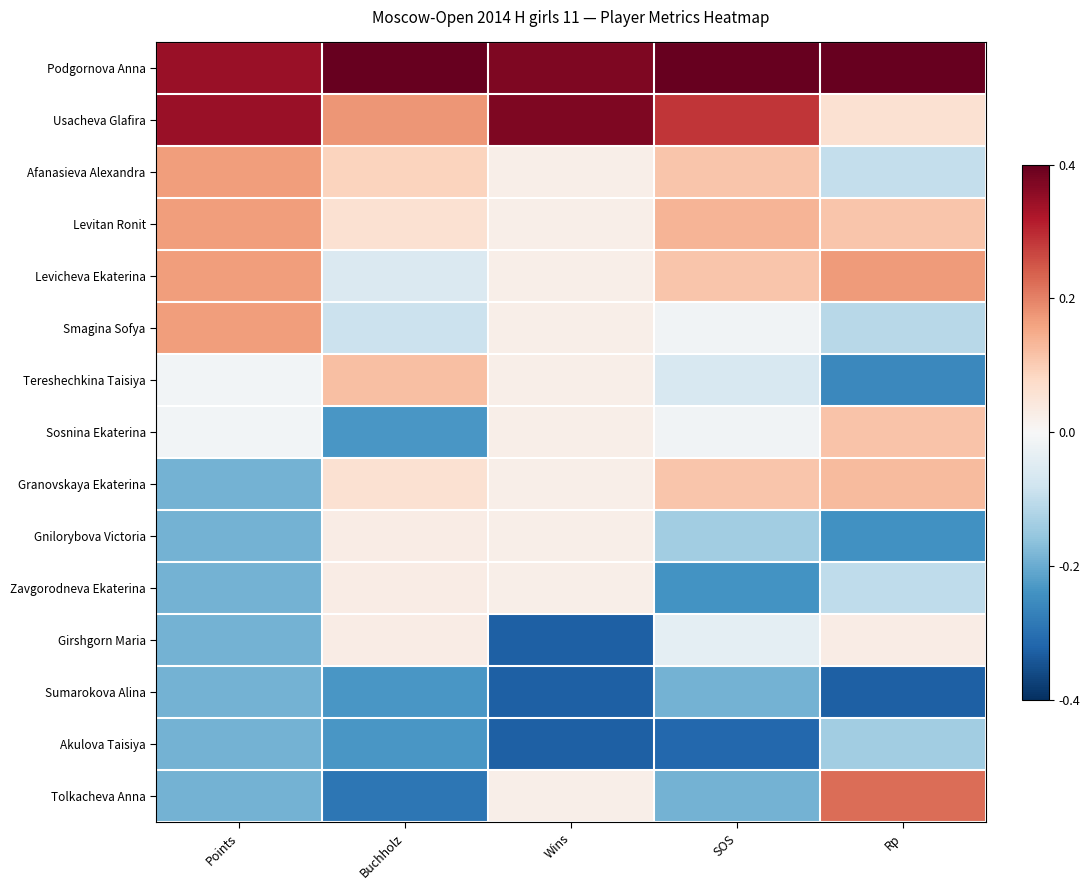

How many data points does each series have?

5